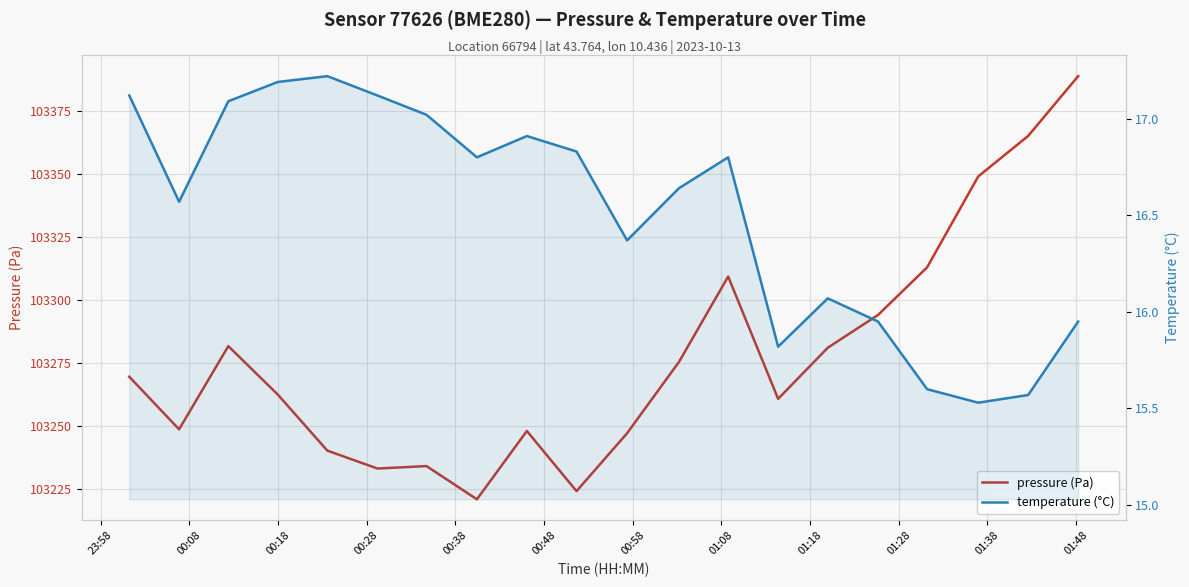

Reading left to right, transcribe all the data shown in this chart.

pressure (Pa): 103269.5	103248.6	103281.6	103262.4	103240.1	103233.0	103234.0	103220.8	103247.9	103224.1	103247.0	103275.3	103309.2	103260.7	103281.0	103294.0	103312.9	103349.0	103365.1	103388.8
temperature (°C): 17.1	16.6	17.1	17.2	17.2	17.1	17.0	16.8	16.9	16.8	16.4	16.6	16.8	15.8	16.1	15.9	15.6	15.5	15.6	15.9